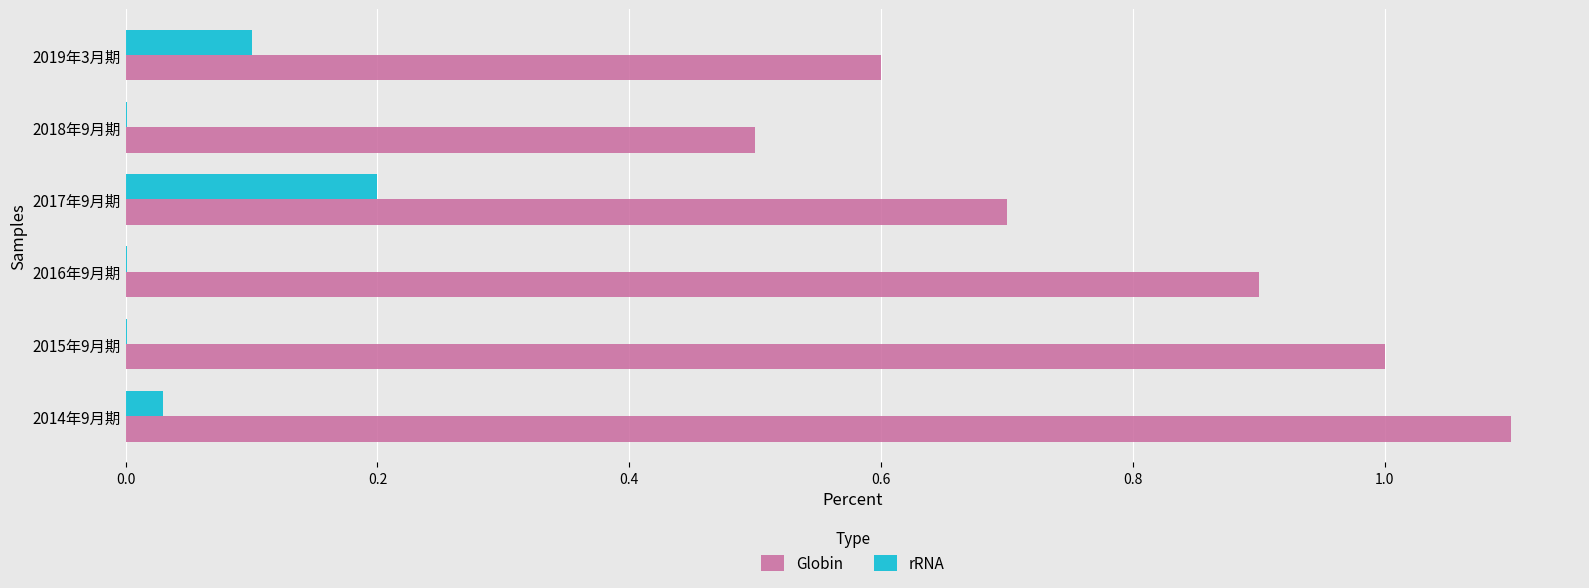

At which category is the sum across all series the highest?

2014年9月期